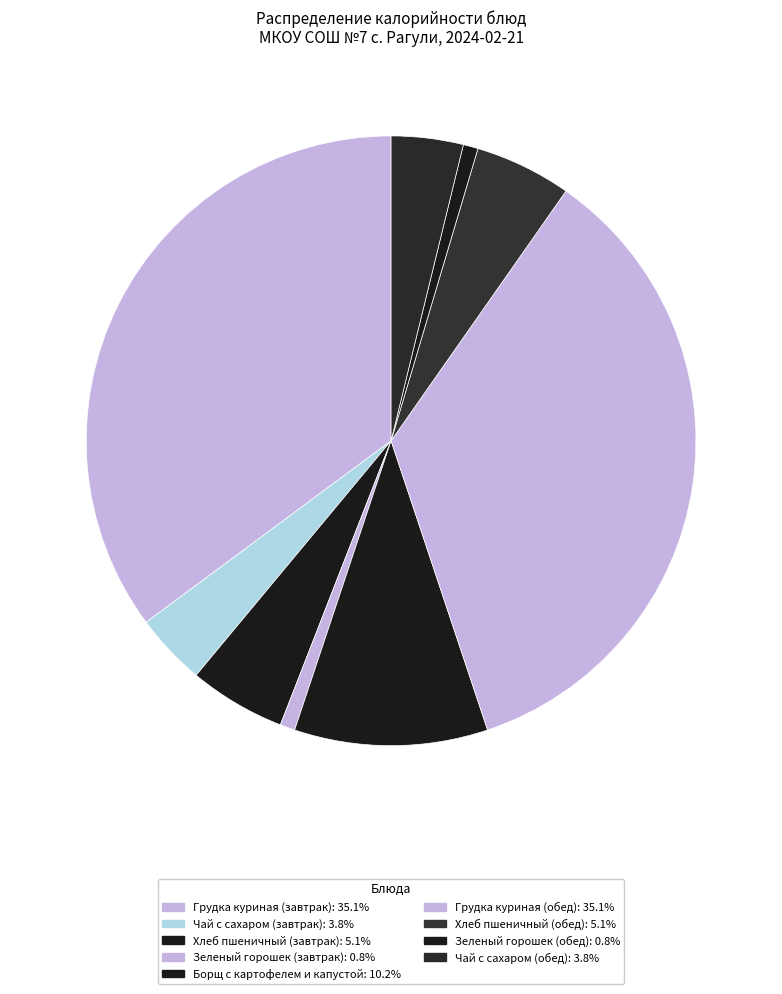

To the nearest percent, what is the difference between the largest and smallest slice percentages?

34%